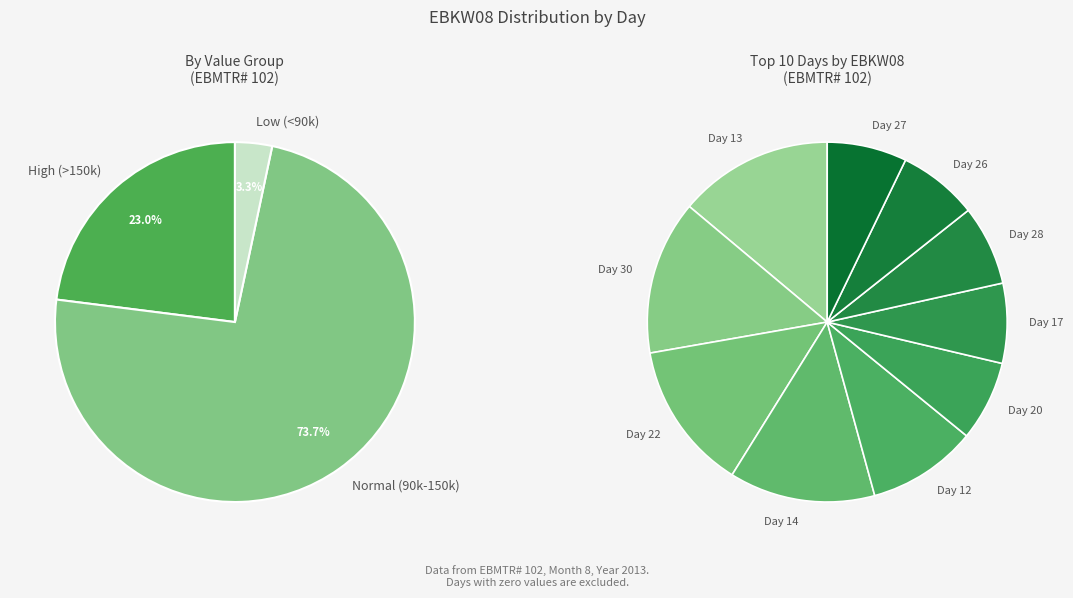

Is there any slice that represents more than half of the pie?

No